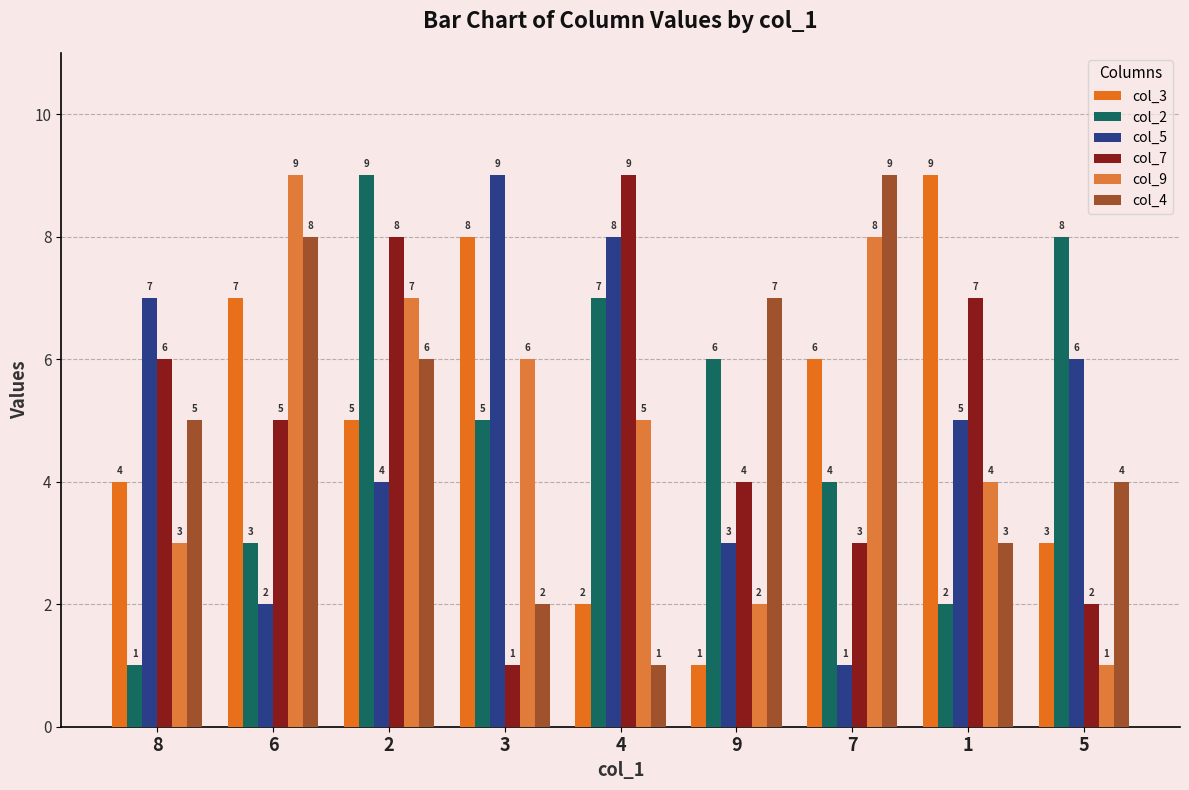

What is the greatest value displayed?

9